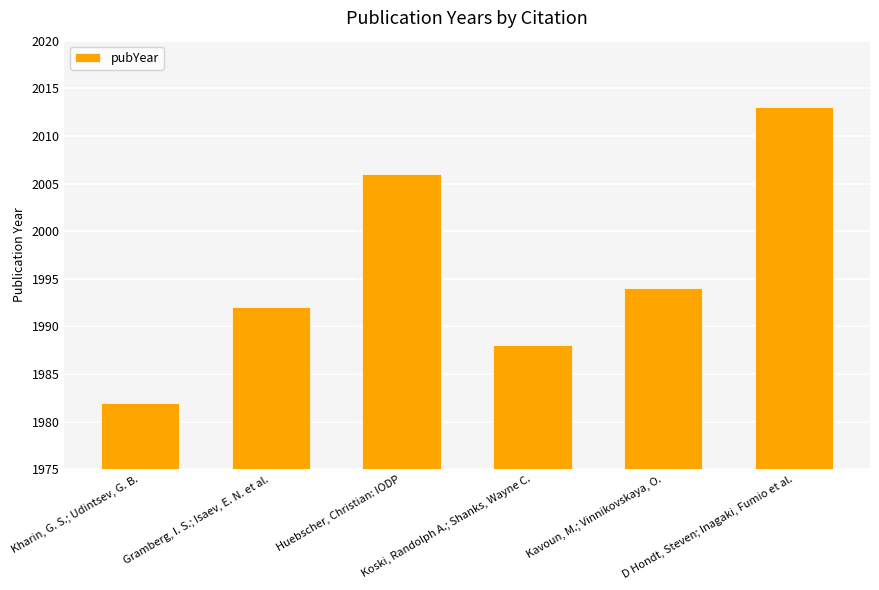

What is the difference between the values at Huebscher, Christian: IODP and Kavoun, M.; Vinnikovskaya, O.?

12